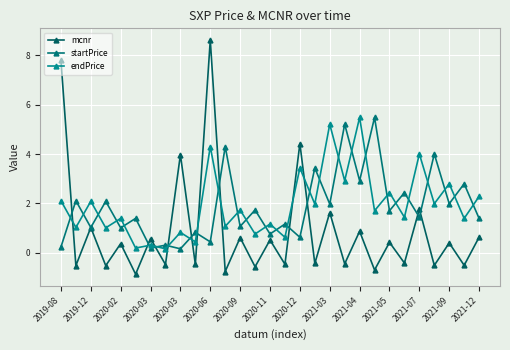

True or false: endPrice has more than 1 interior local peaks.

True